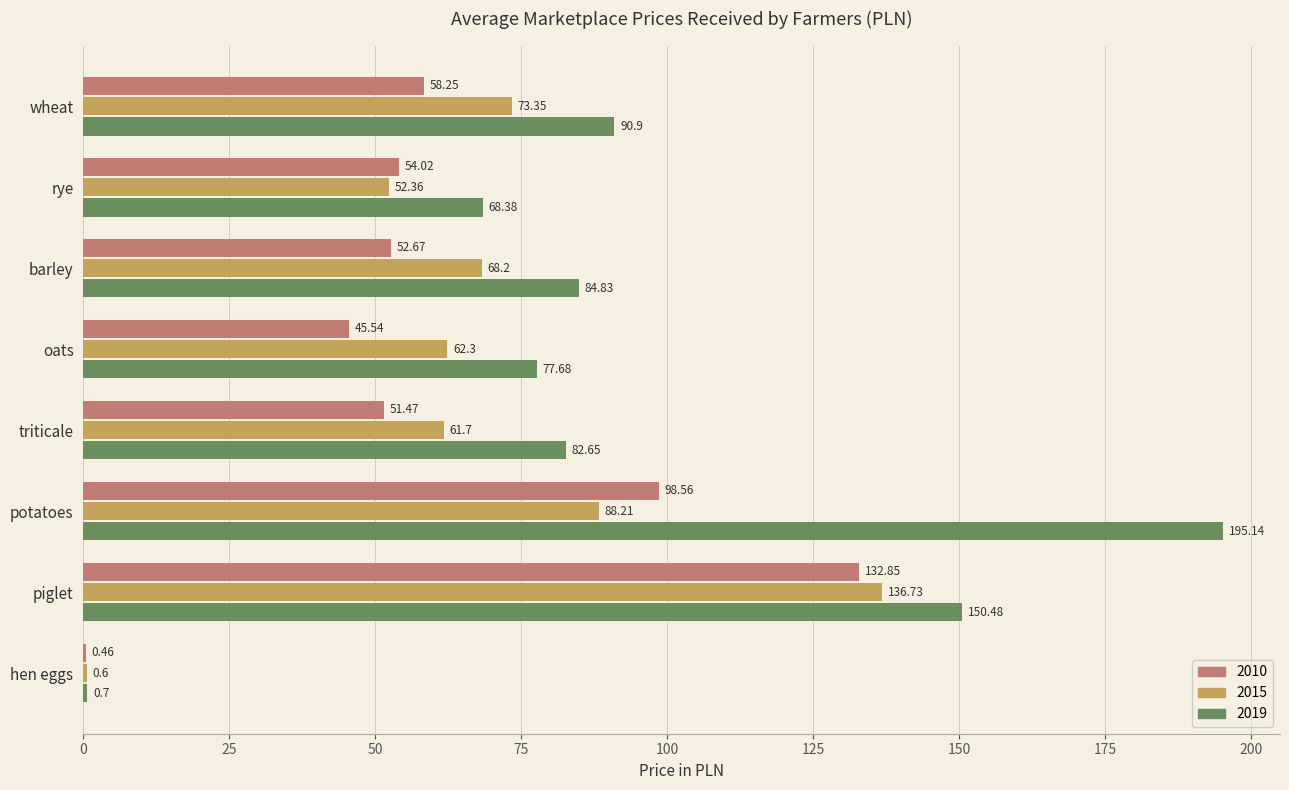

Is the value of 2010 at rye greater than the value of 2015 at barley?

No